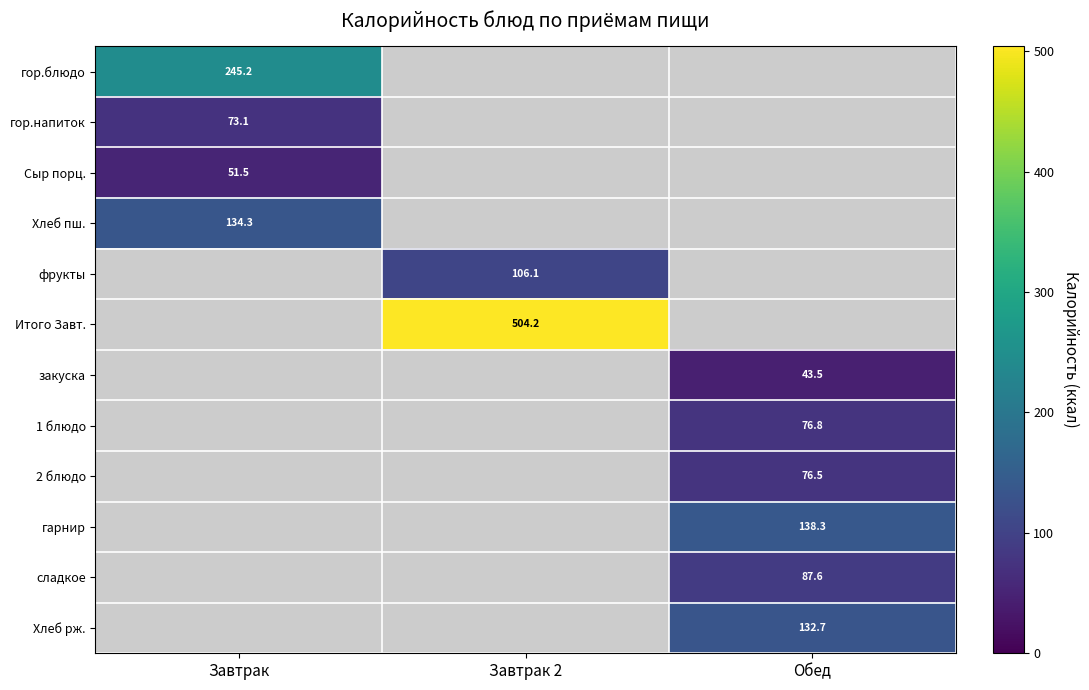

The закуска series shows 43.5 at Обед. True or false?

True